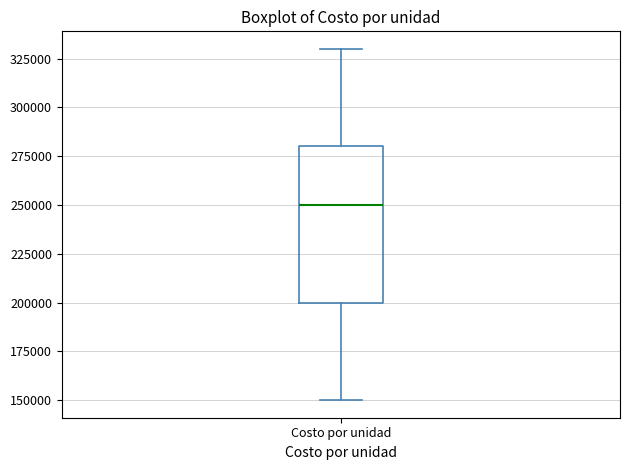

Read this box plot against the y-axis: the position of the median line, the range covered by the box, and the ends of both whiskers. The values are not printed on the chart, so give them approximately, as read against the axis.

median 250000, box 200000 to 280000, whiskers 150000 to 330000